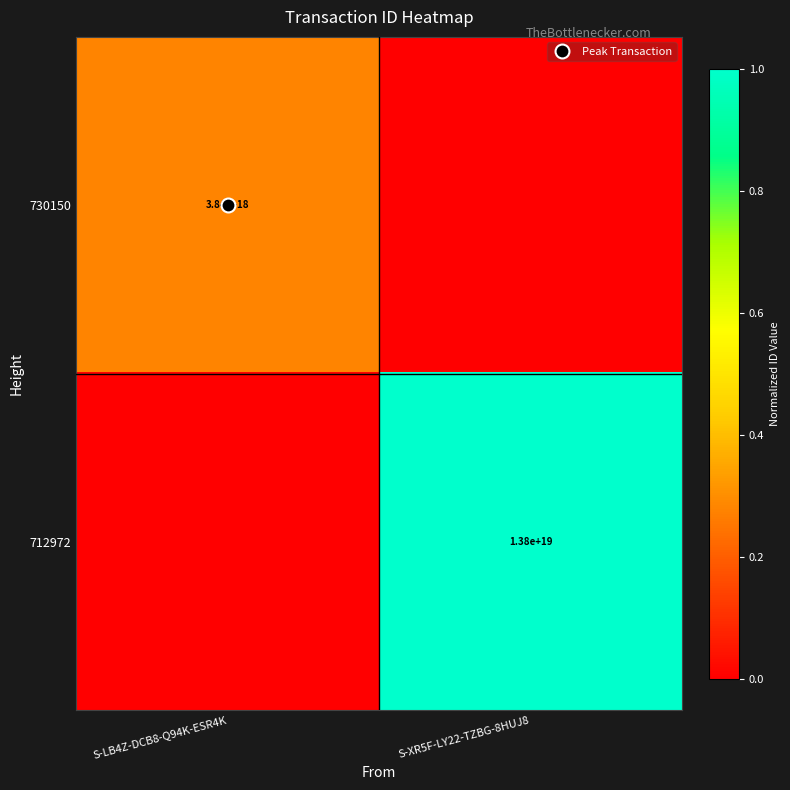

At which label does 712972 reach its peak?

S-XR5F-LY22-TZBG-8HUJ8